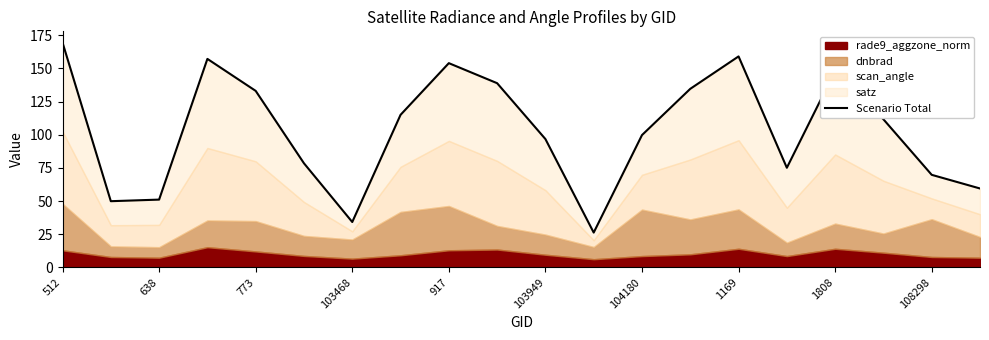

How many values exceed 111?

10